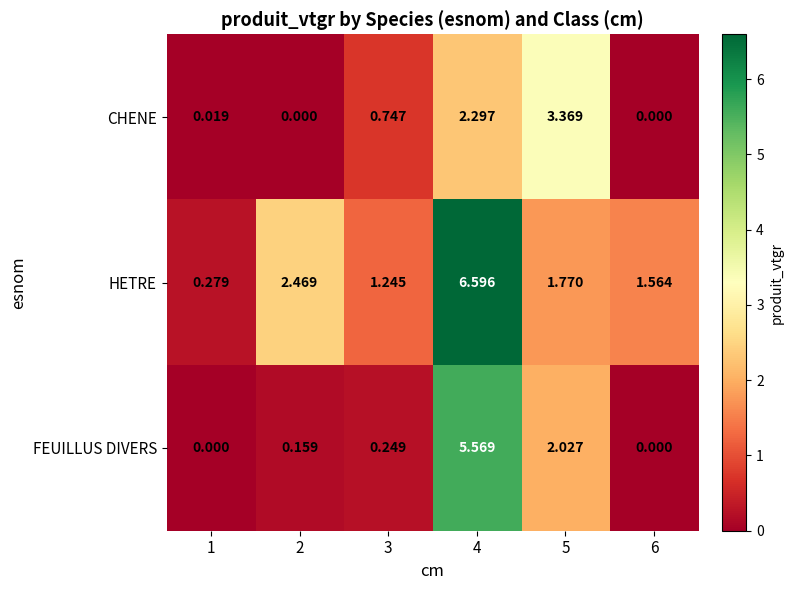

Is the value of HETRE at 6 greater than the value of CHENE at 2?

Yes